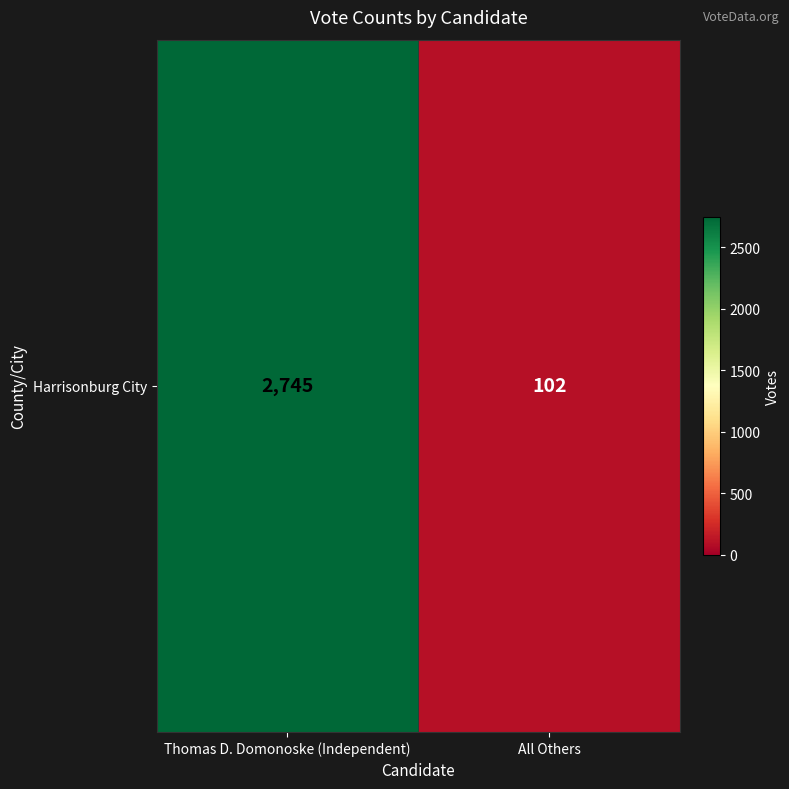

Reading right to left, list all the values displayed in this chart.

All Others=102	Thomas D. Domonoske (Independent)=2745